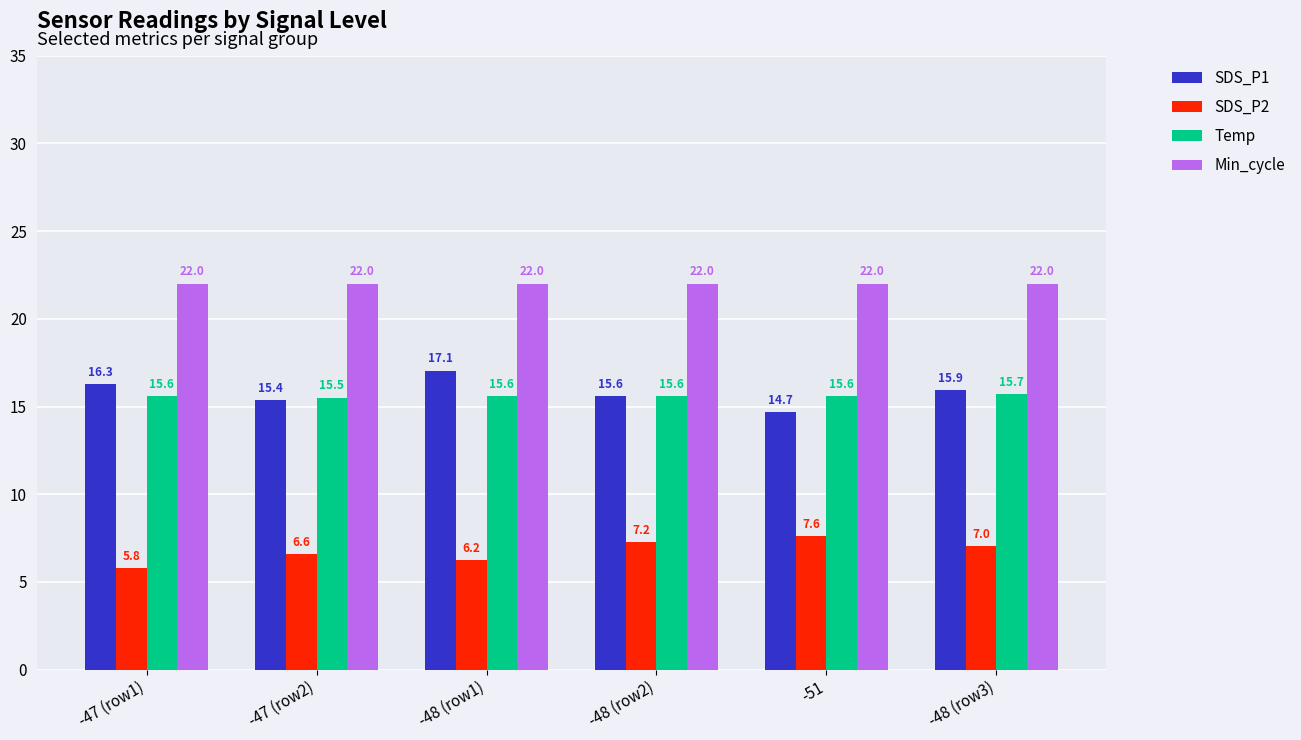

What is the difference between the Temp values at -47 (row2) and -47 (row1)?

0.1